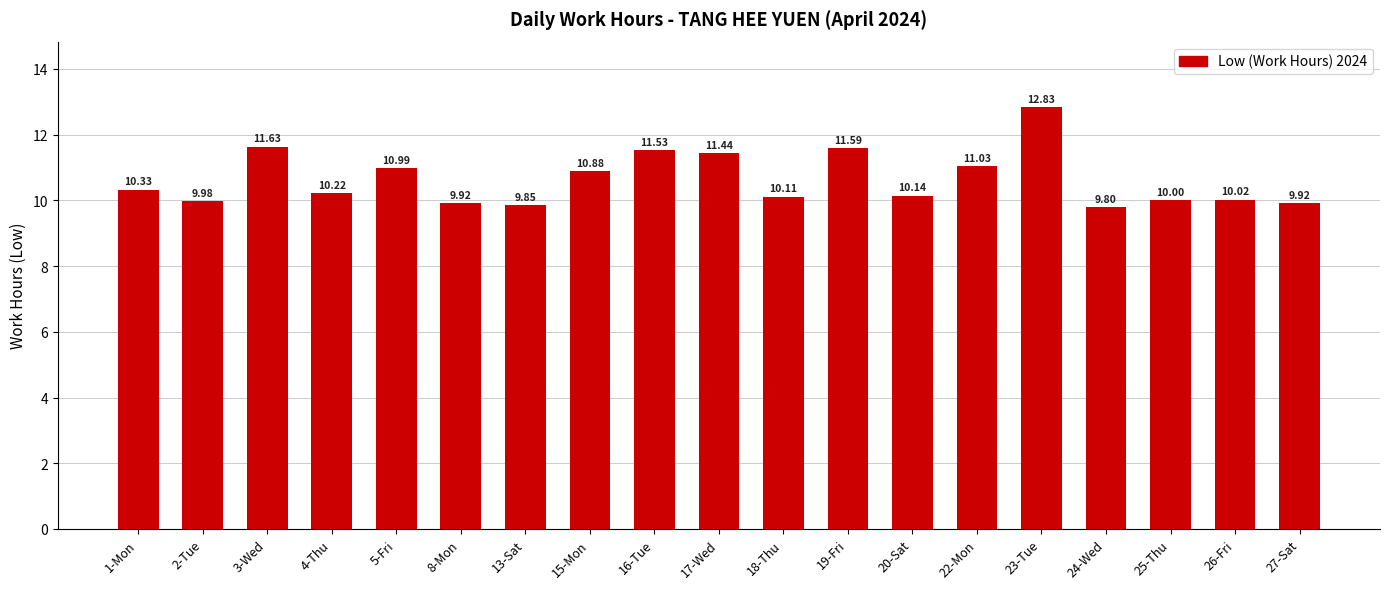

What is the average value?

10.6